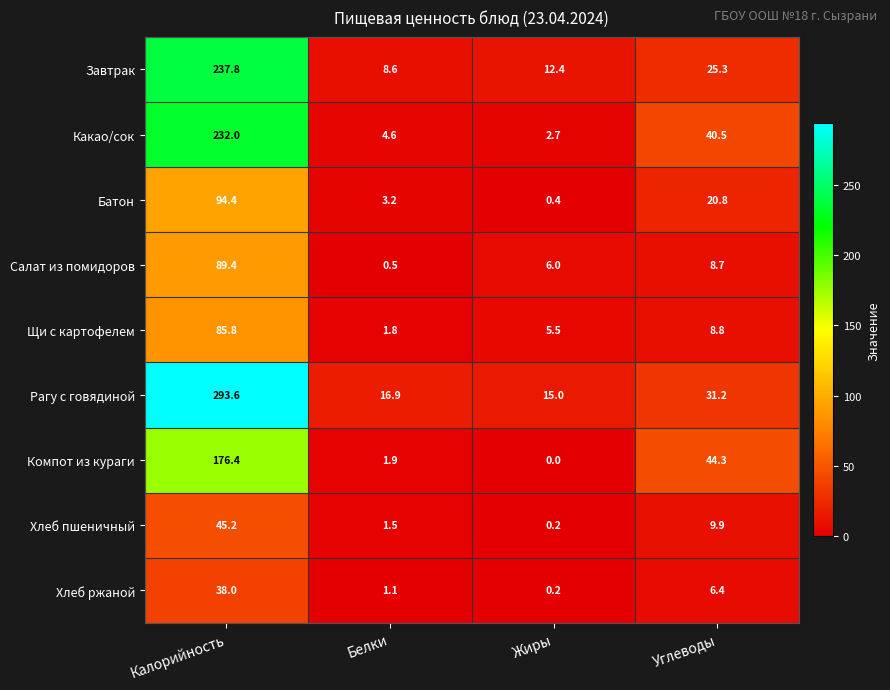

What is the difference between the maximum and minimum values in the Щи с картофелем series?

84.0